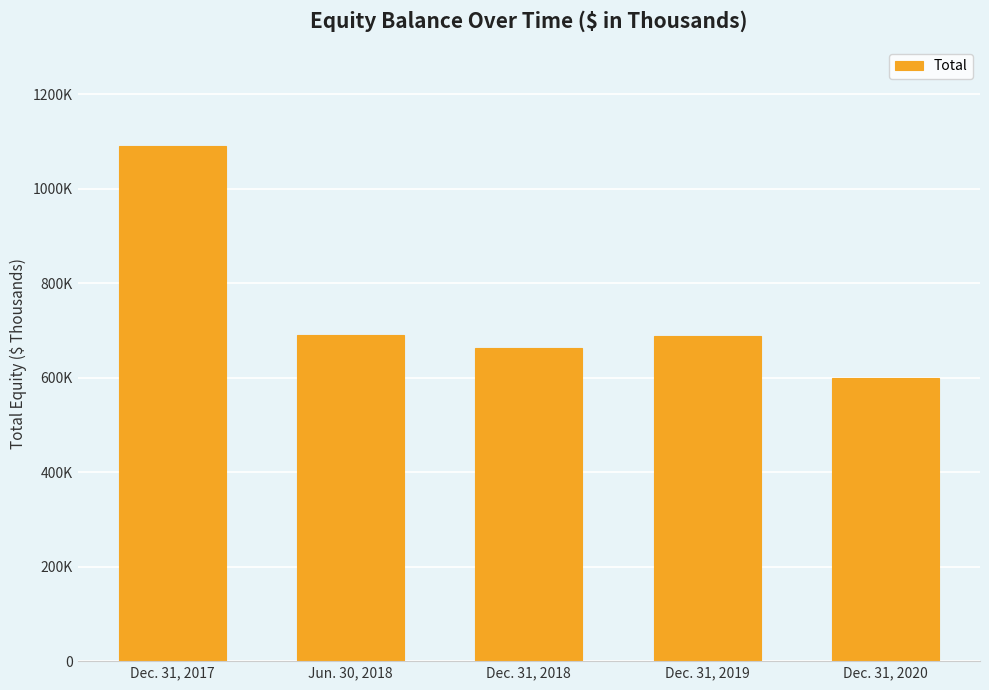

Which has a higher value, Dec. 31, 2018 or Dec. 31, 2017?

Dec. 31, 2017